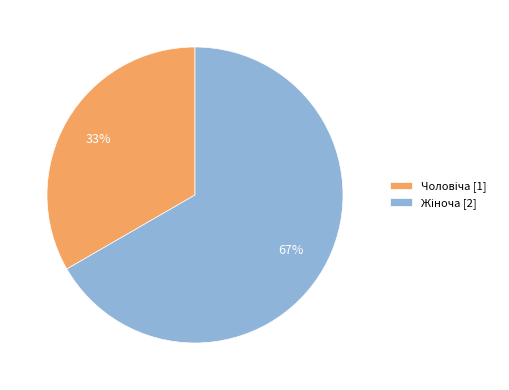

Is there a majority slice in this chart?

Yes